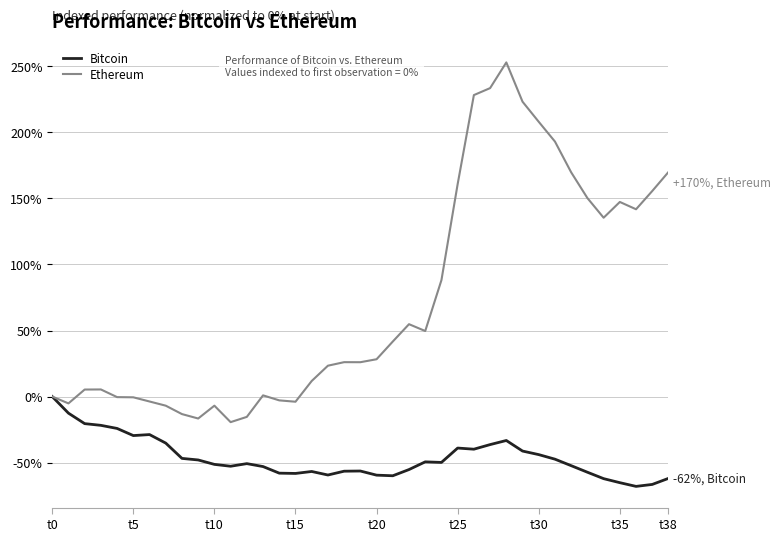

What are all the series names shown in the legend?

Bitcoin, Ethereum